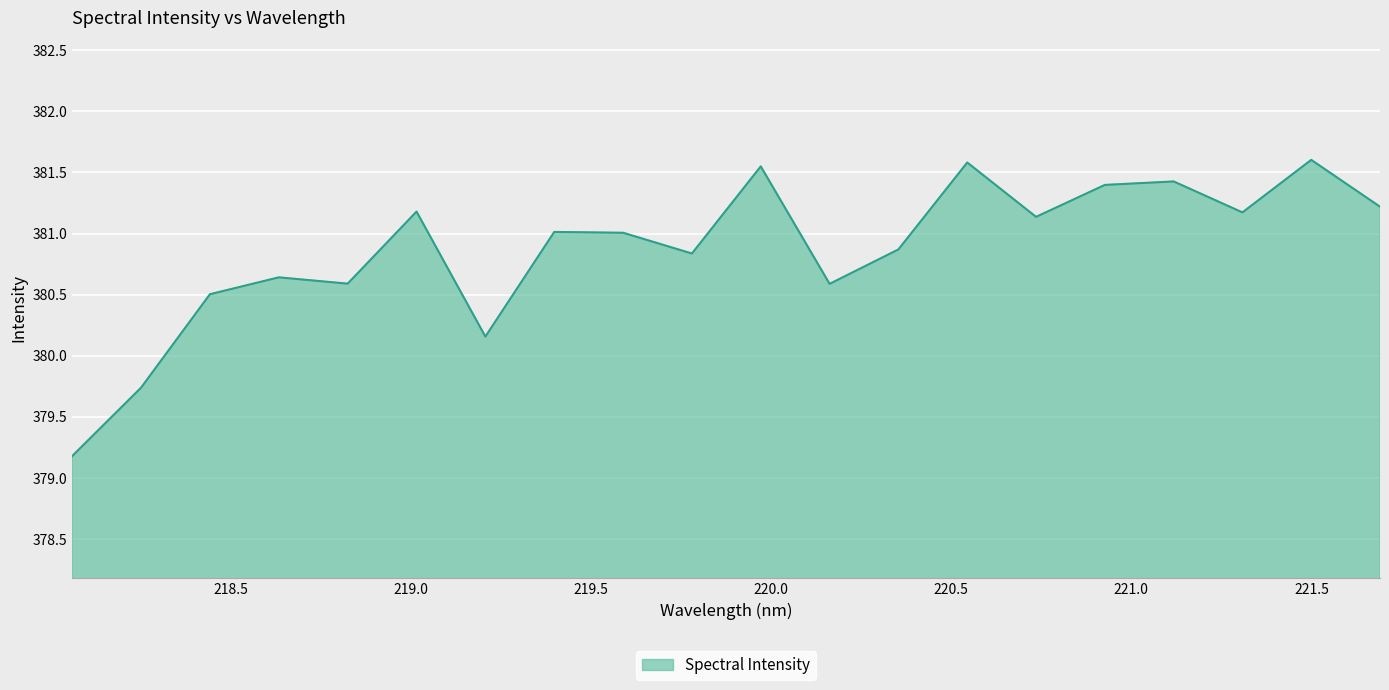

What is the minimum value shown in the chart?

379.2